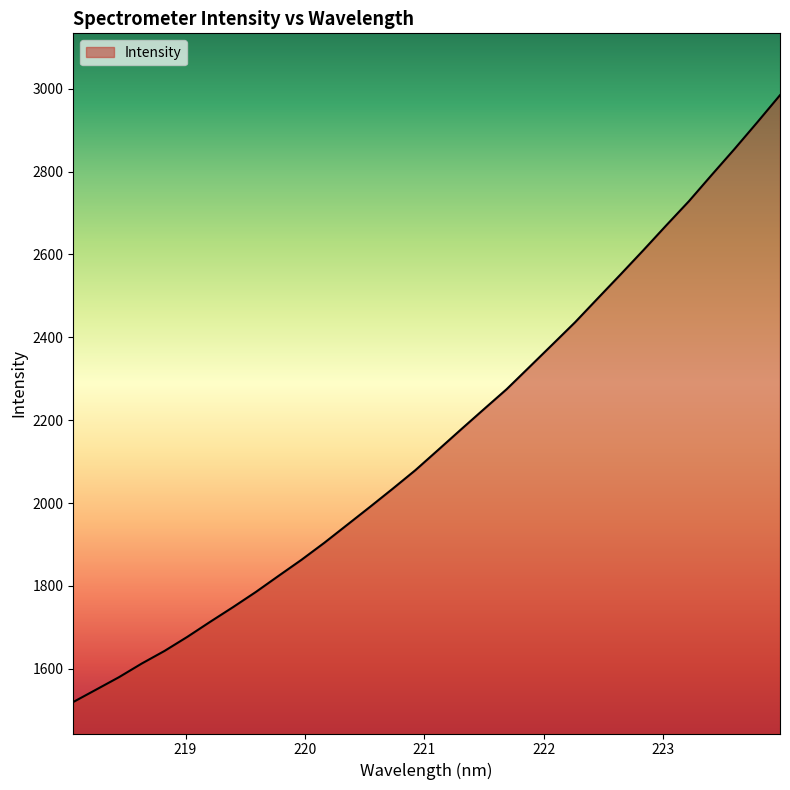

What is the greatest value displayed?

2984.2